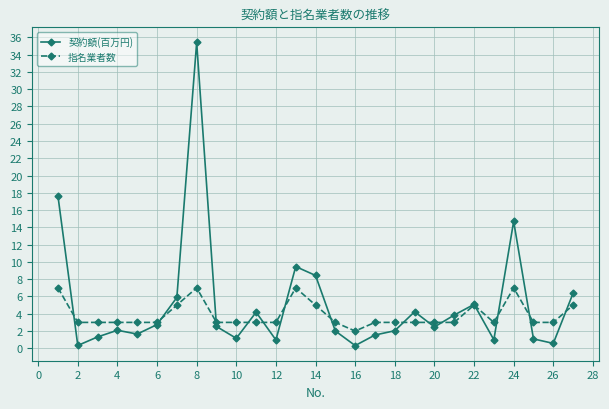

True or false: 契約額(百万円) has more than 0 interior local peaks.

True